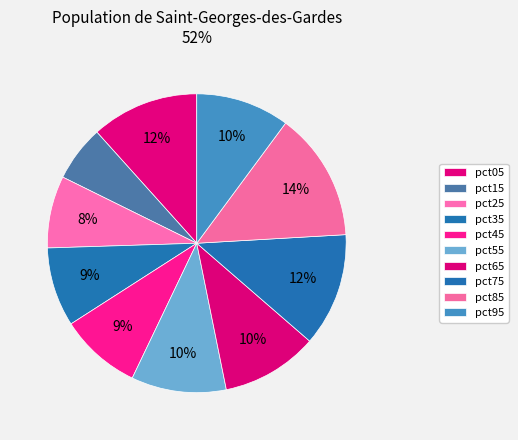

Rank the categories by value from lowest to highest.

pct15, pct25, pct35, pct45, pct95, pct55, pct65, pct05, pct75, pct85